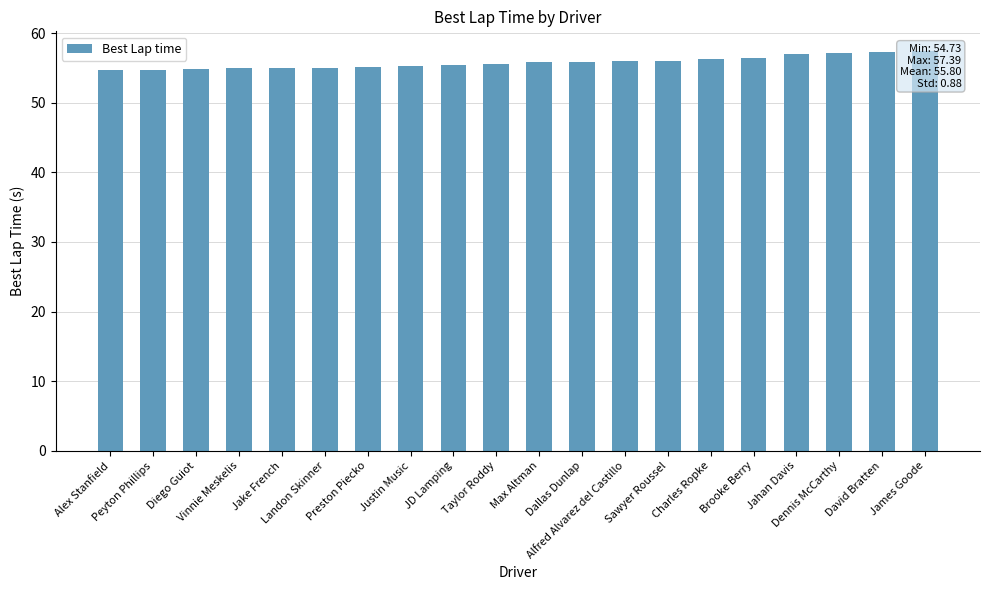

What is the label of the 8th bar from the right?

Alfred Alvarez del Castillo